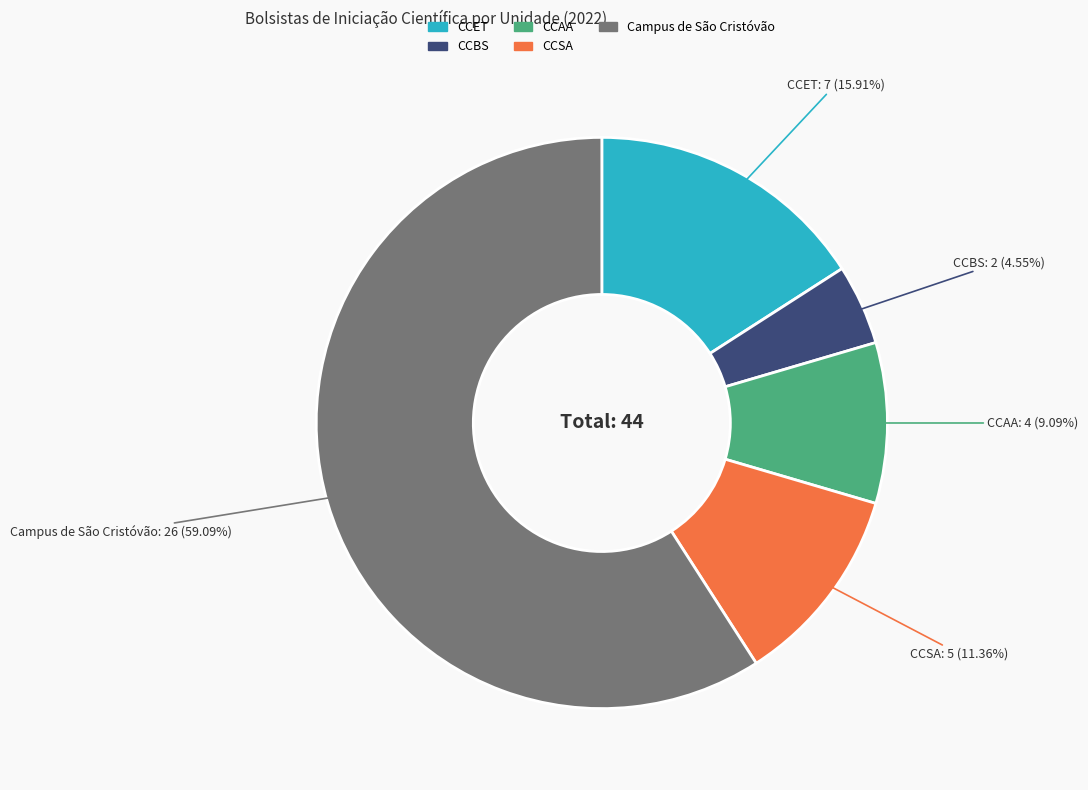

How much of the chart is everything except CCET?

84.1%